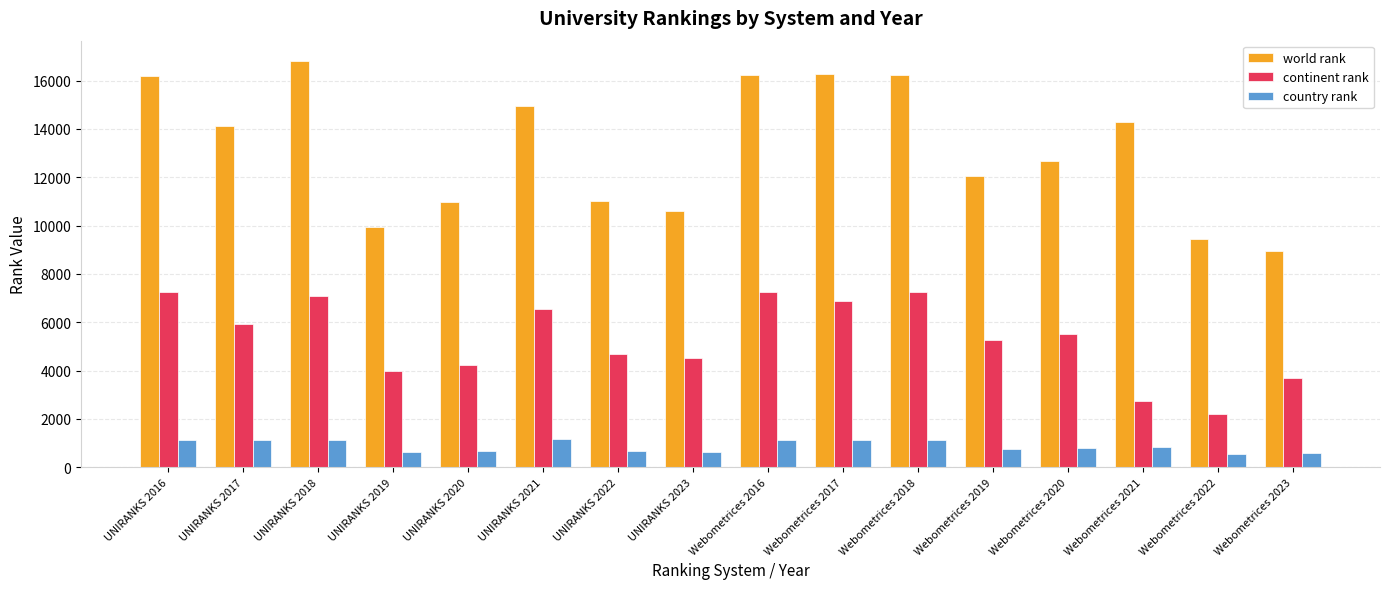

The value of continent rank at Webometrices 2018 is 7272. True or false?

True